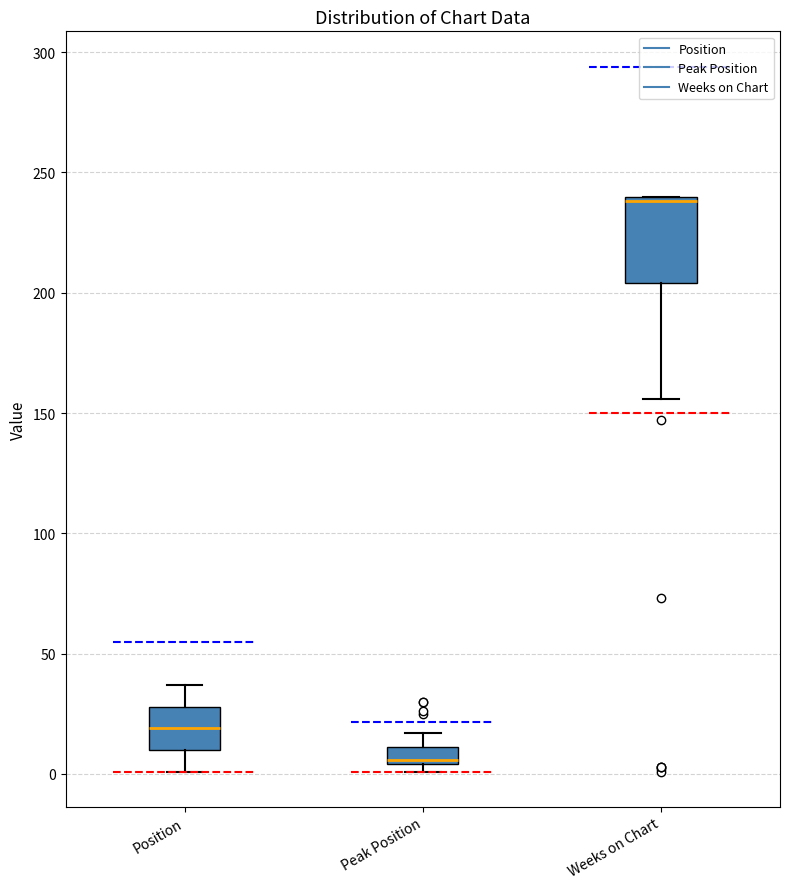

Which box is the tallest, from its lower edge to its upper edge?

Weeks on Chart